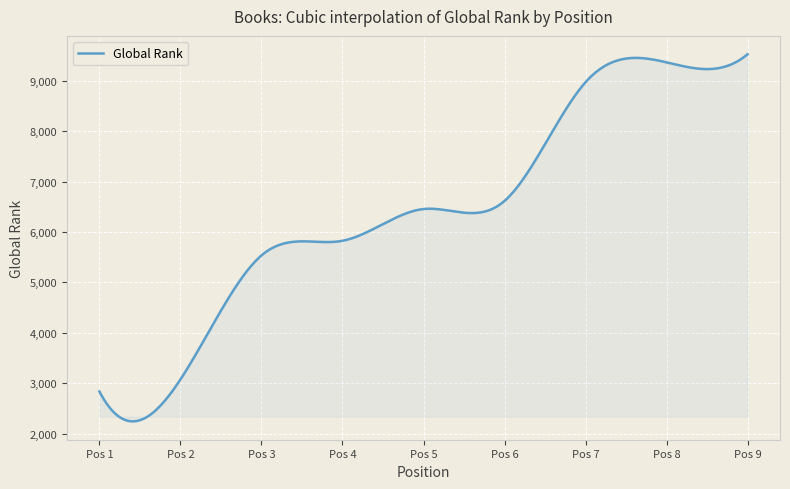

What is the difference between the maximum and minimum values?

7283.4